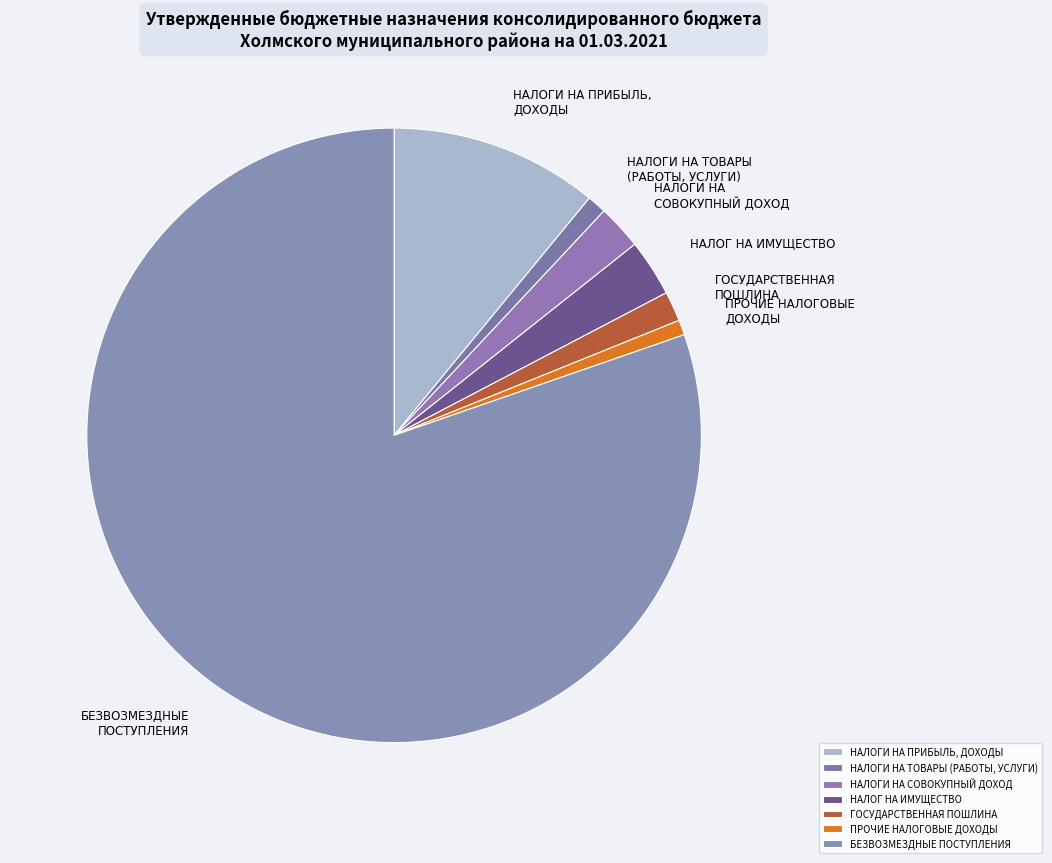

What is the ratio of the value at НАЛОГИ НА ПРИБЫЛЬ, ДОХОДЫ to the value at НАЛОГИ НА ТОВАРЫ (РАБОТЫ, УСЛУГИ)?

10.9